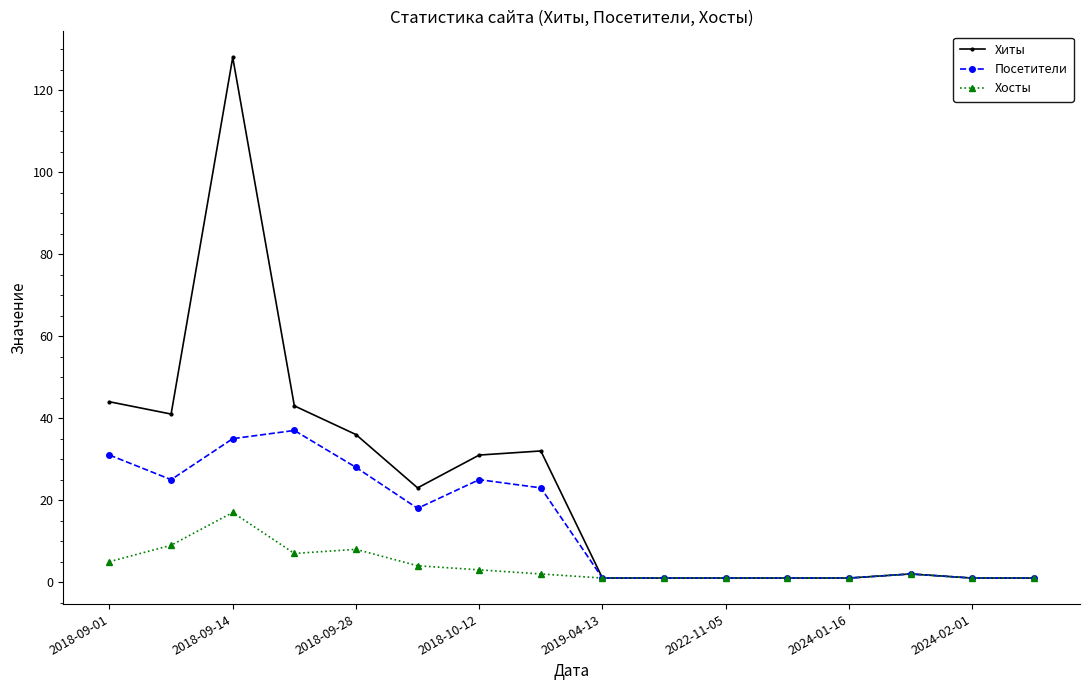

Count the number of data series in this chart.

3